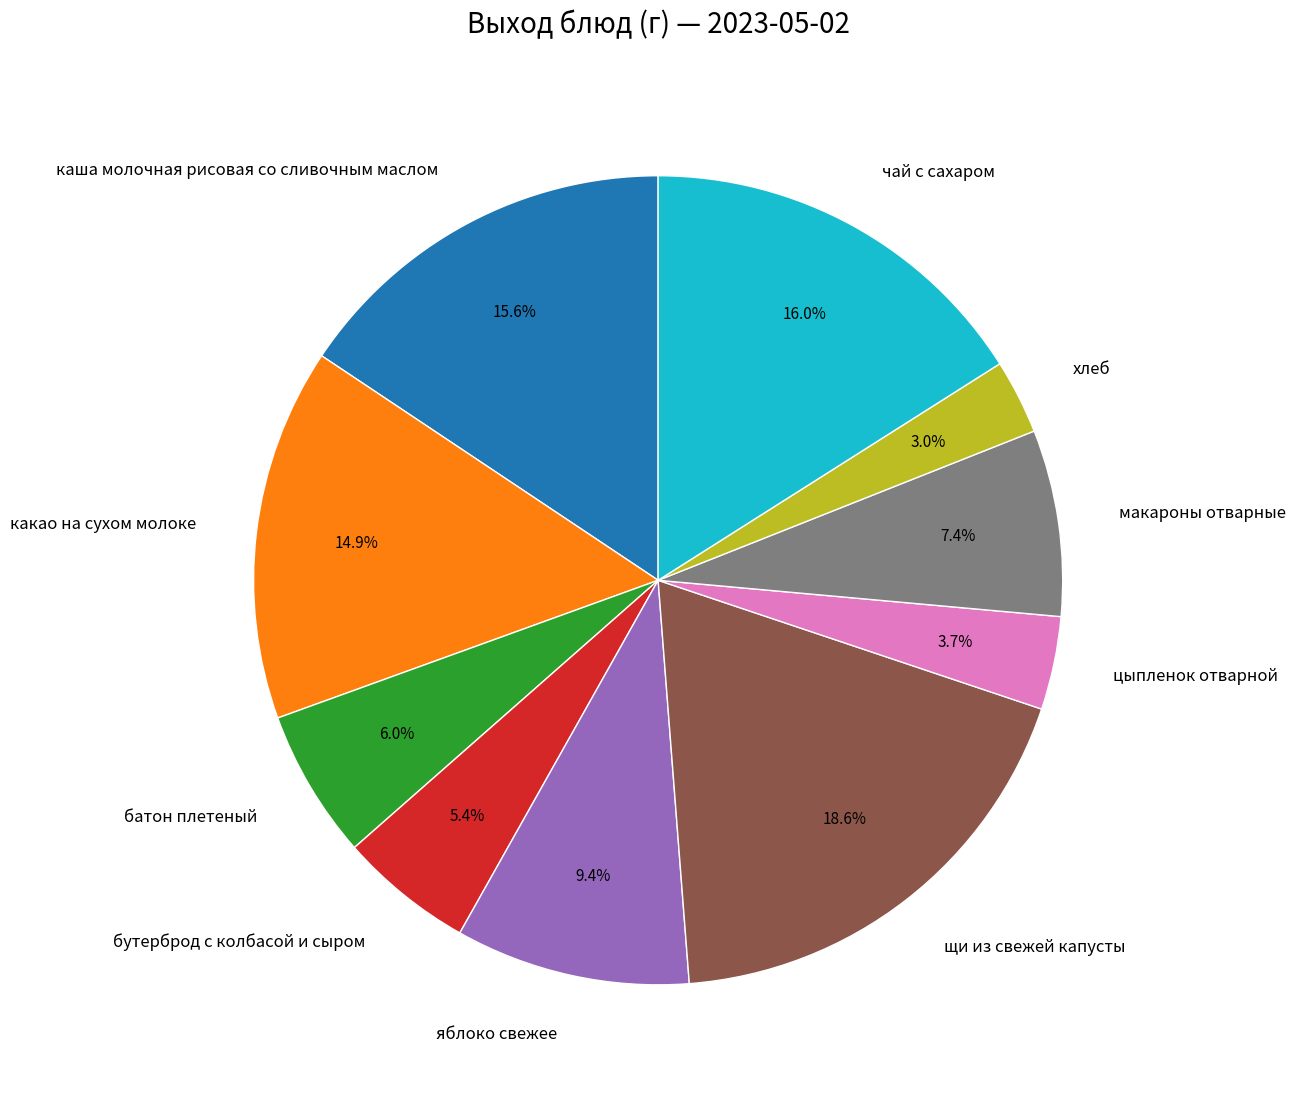

To the nearest percent, what portion does чай с сахаром represent?

16%